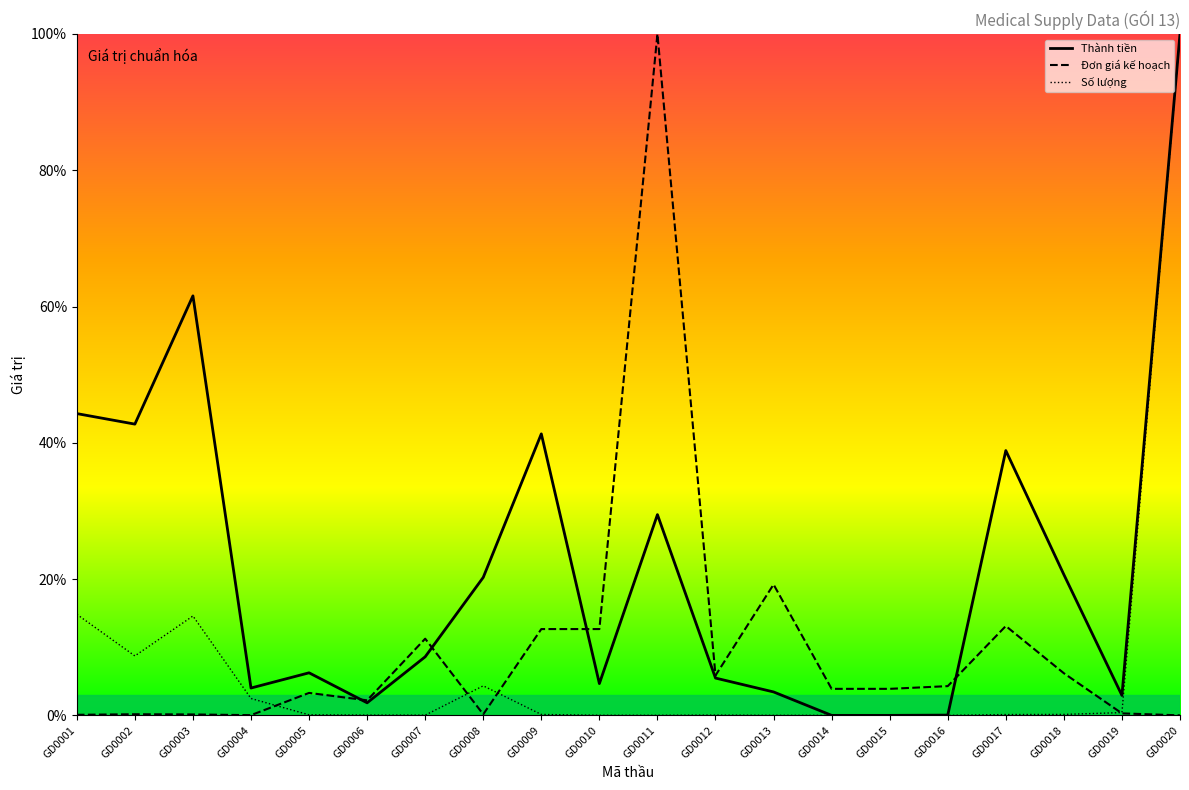

True or false: Thành tiền has a value of 0.0 at GD0014.

True